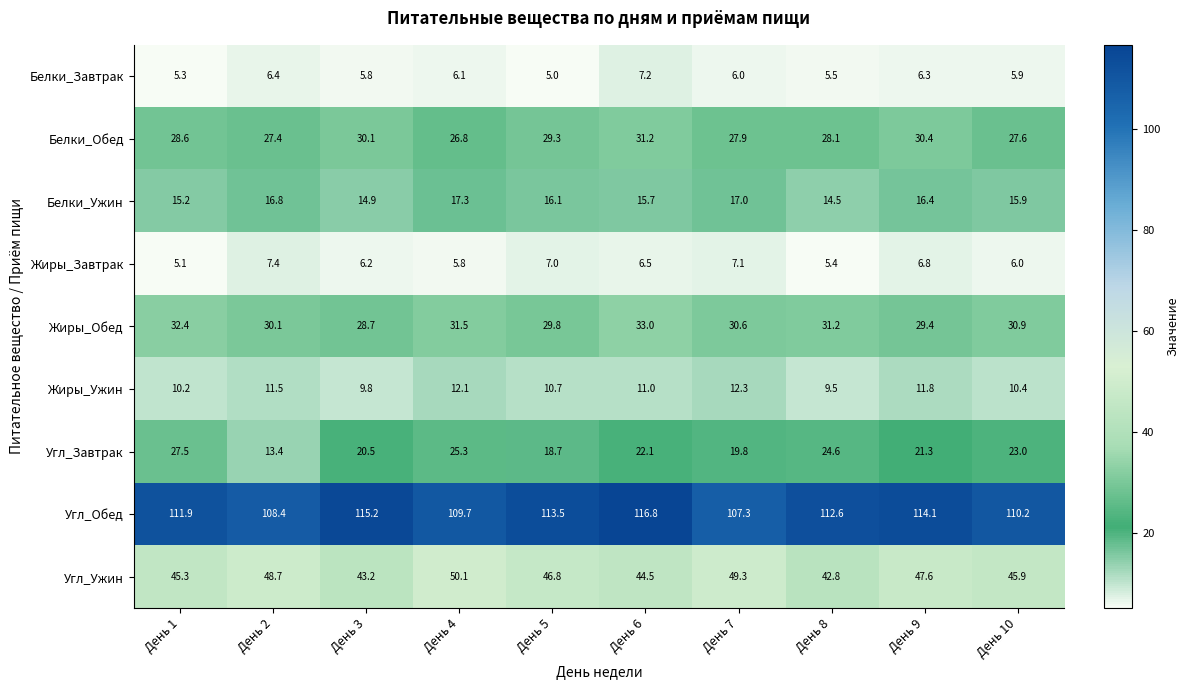

At how many categories does at least one series exceed 18?

10